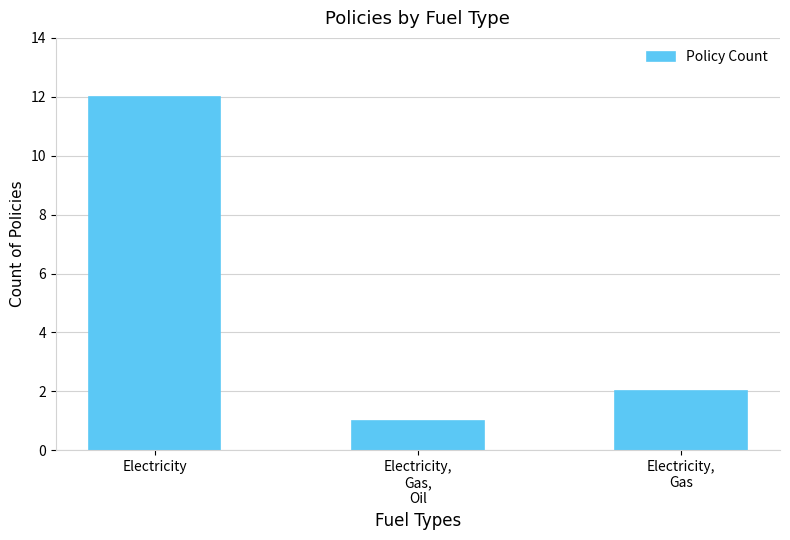

Reading right to left, list all the values displayed in this chart.

Electricity,
Gas=2	Electricity,
Gas,
Oil=1	Electricity=12